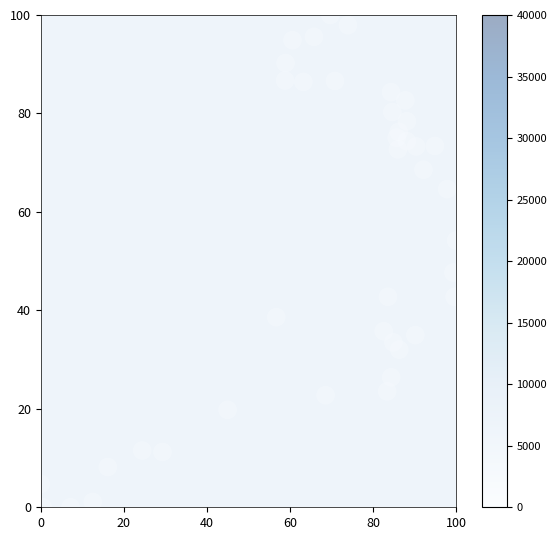

What is the range of X values (max minus min)?

100.0